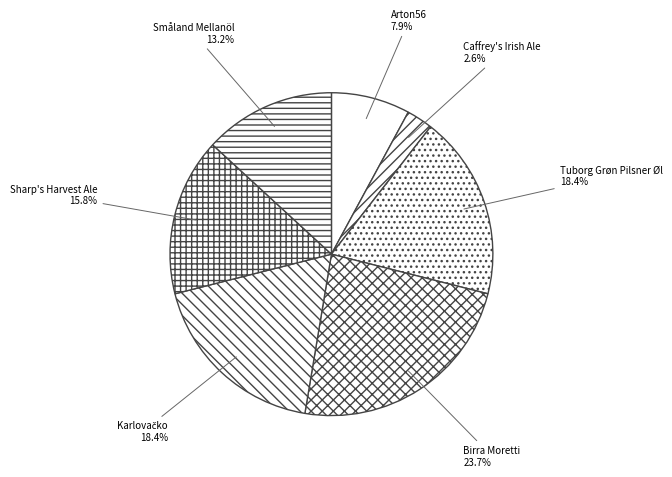

What is the total percentage of Arton56 and Småland Mellanöl?

21.1%